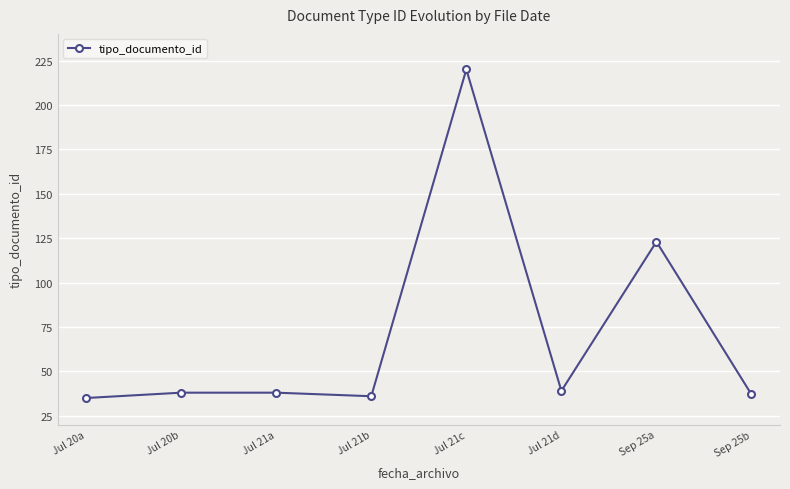

How many distinct data groups are displayed?

1